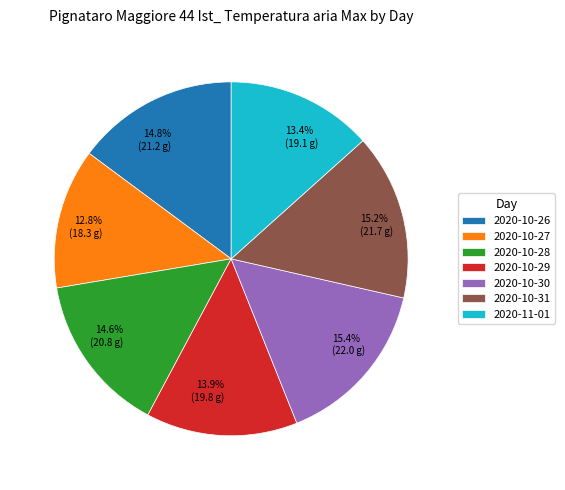

Which slice is the smallest?

2020-10-27